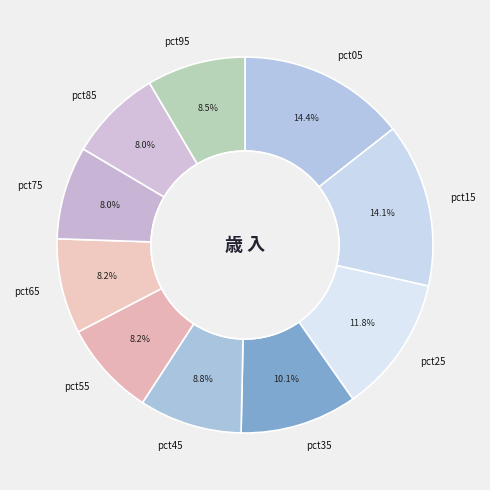

To the nearest percent, what is the difference between the pct85 and pct25 slice percentages?

4%